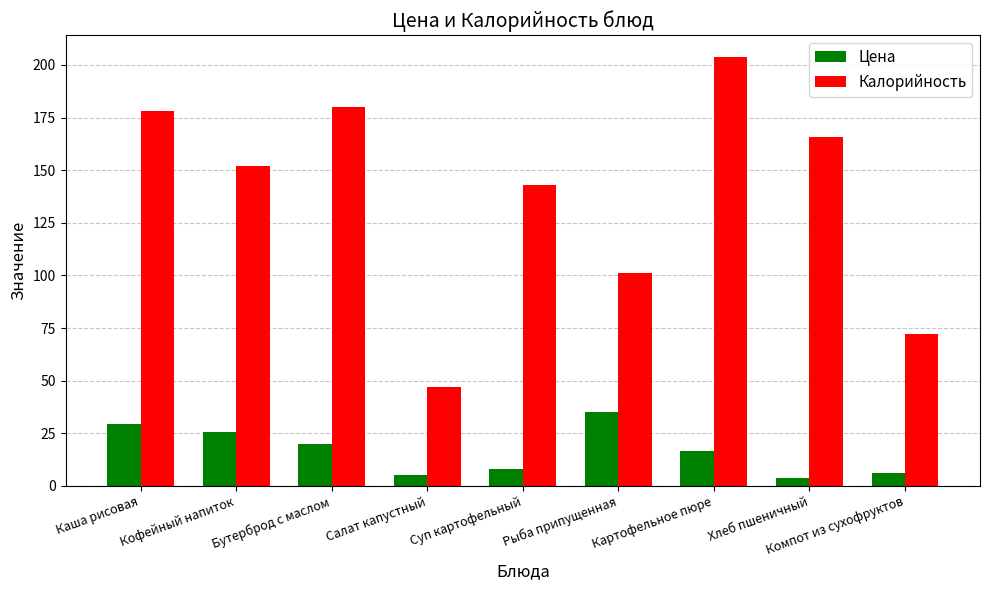

Is it true that Цена equals 19.9 at Бутерброд с маслом?

True